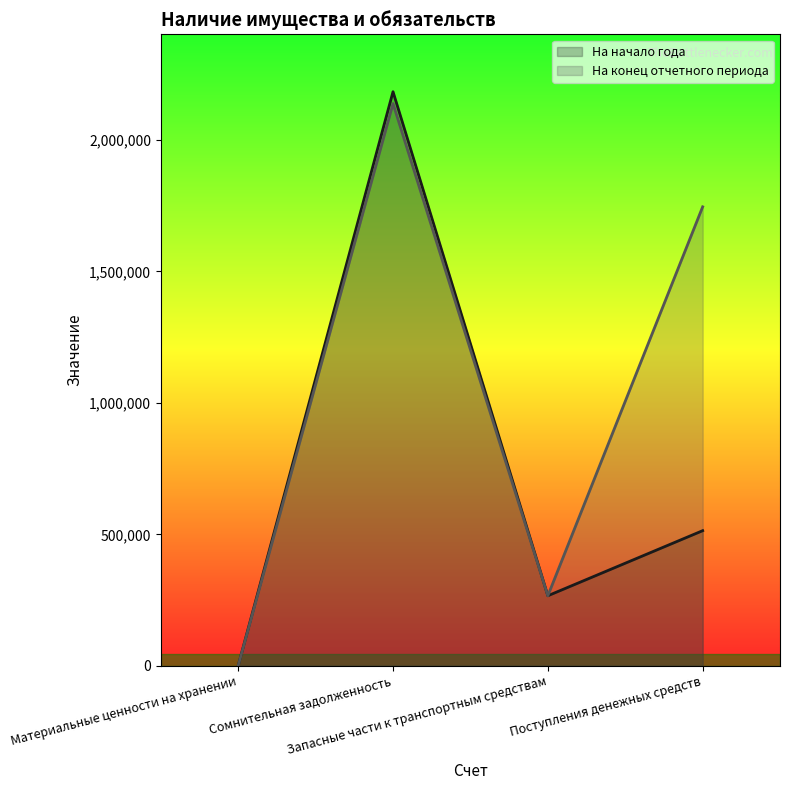

The value of На начало года at Материальные ценности на хранении is 4.0. True or false?

True